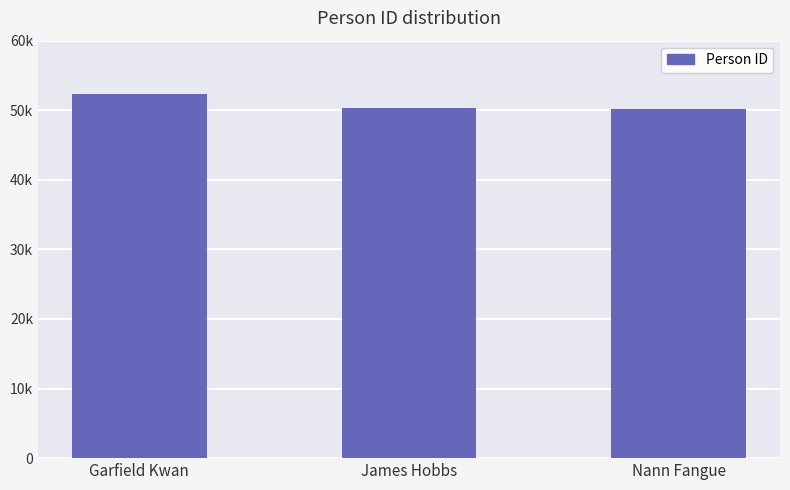

What is the label of the 1st bar from the right?

Nann Fangue